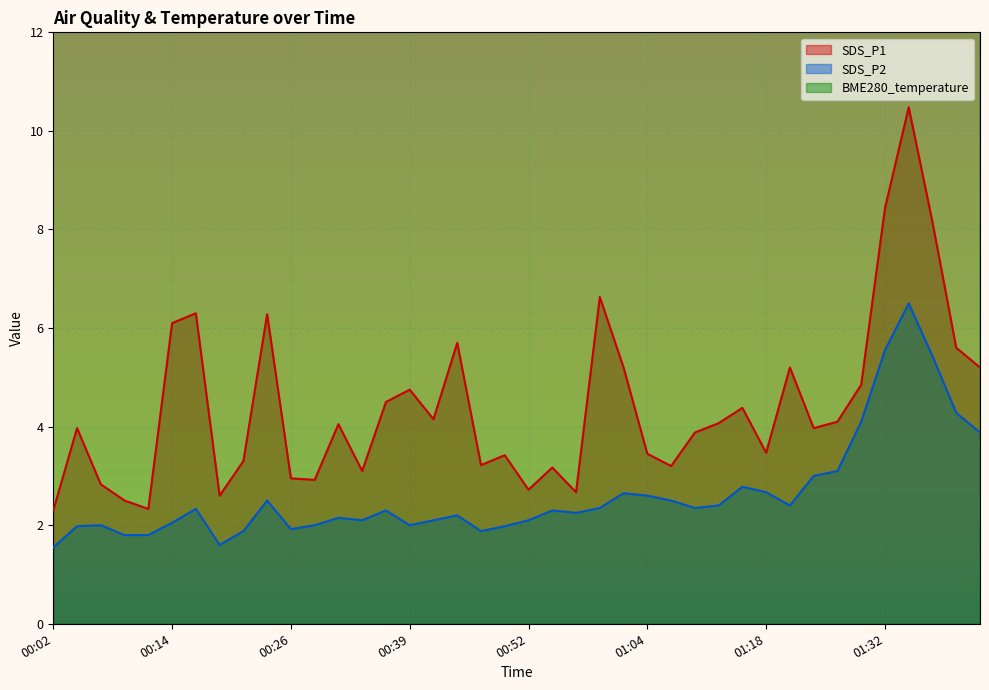

What is the value of the SDS_P1 point at the 30th from the left?

4.4